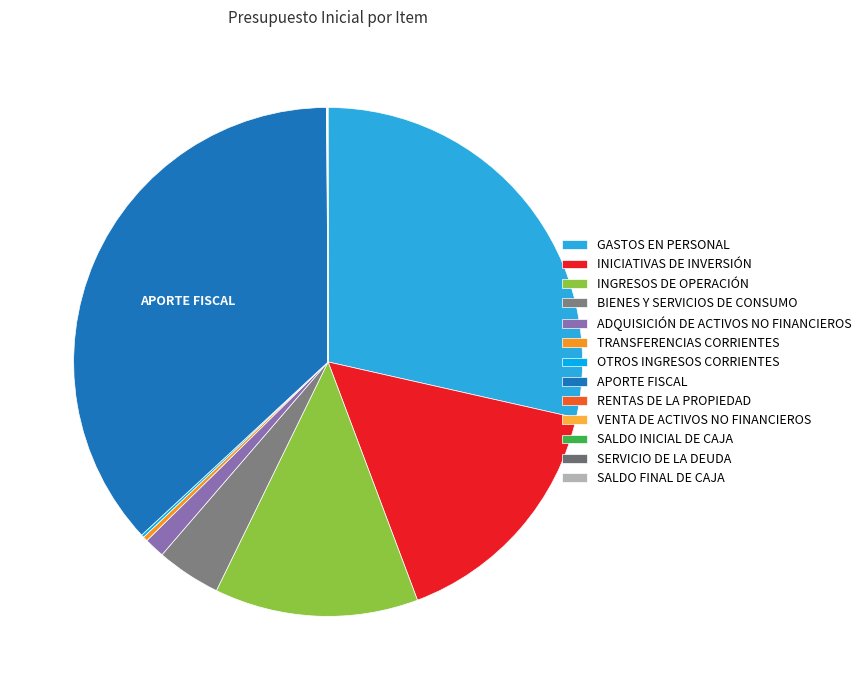

How many segments does this pie chart have?

13